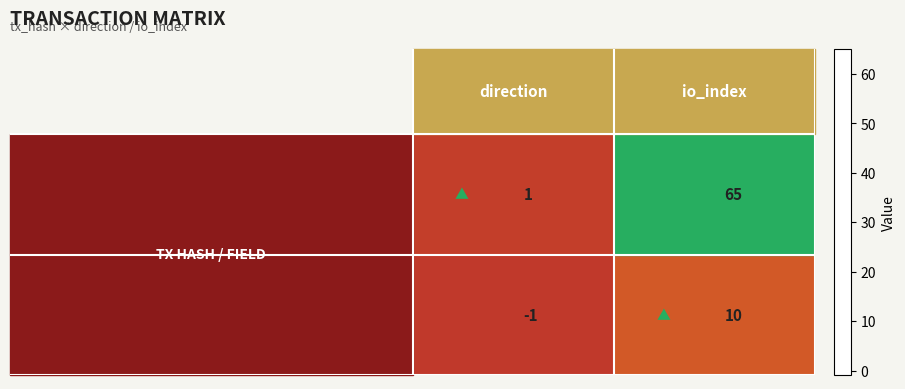

What is the maximum value shown in the chart?

65